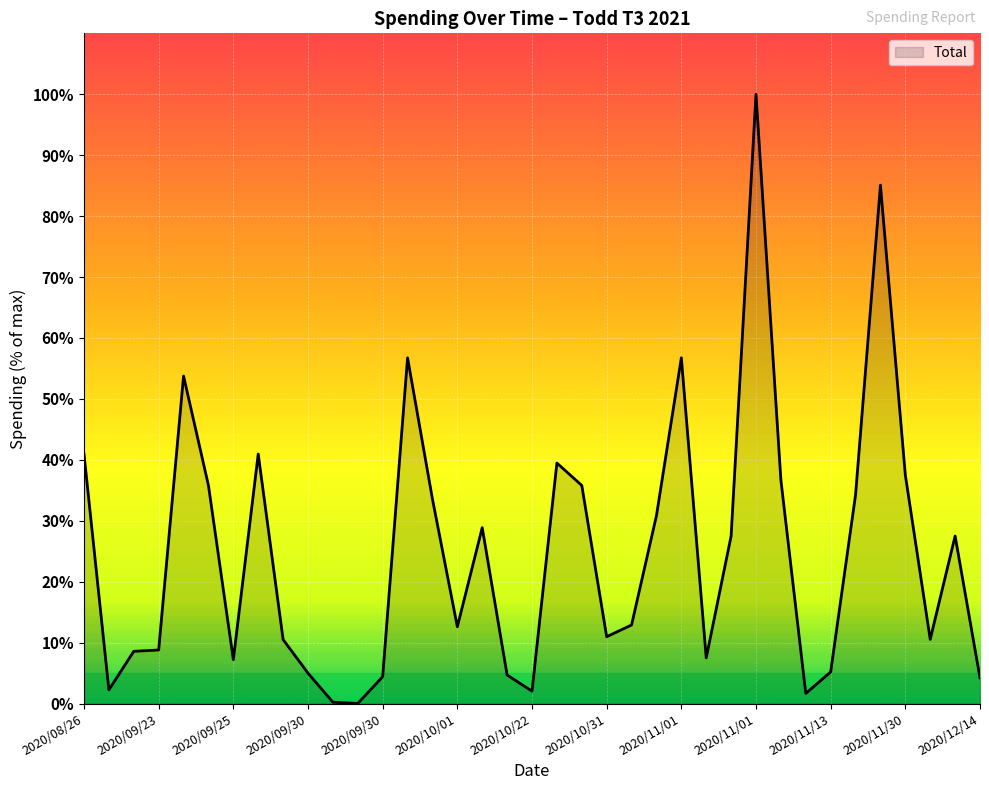

What is the difference between the maximum and minimum values?

100.0